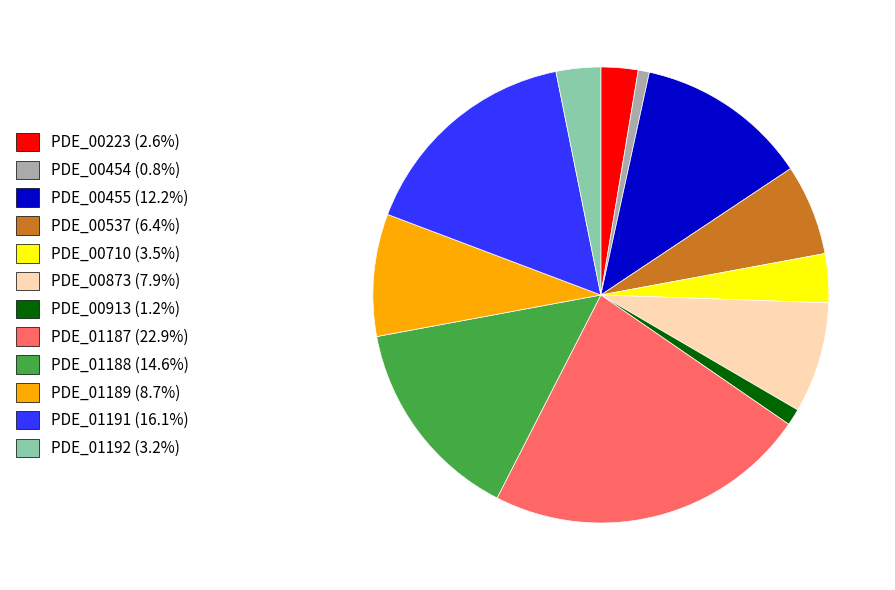

How many slices are in this pie chart?

12